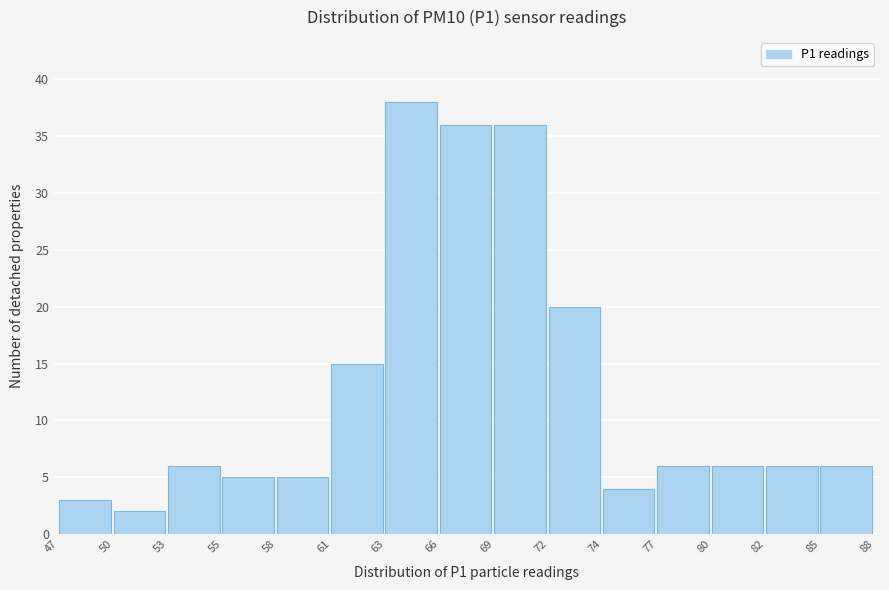

Reading left to right, transcribe all the data shown in this chart.

3	2	6	5	5	15	38	36	36	20	4	6	6	6	6